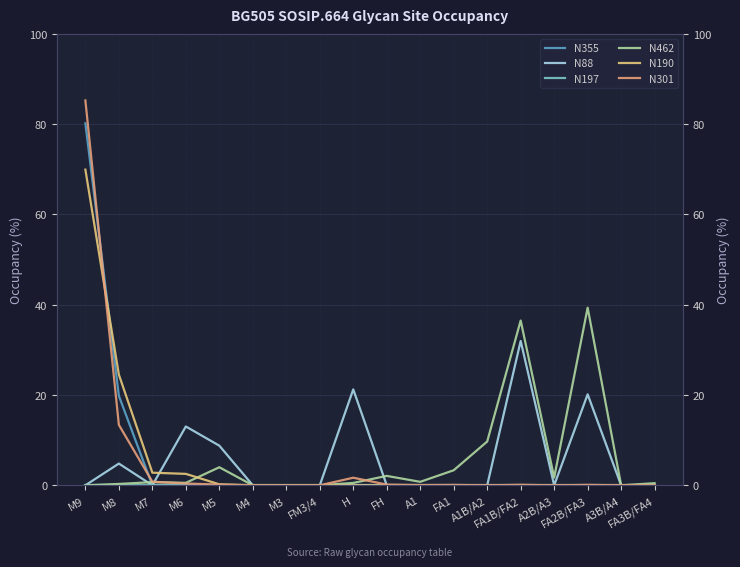

Which category has the lowest value across all series?

M7